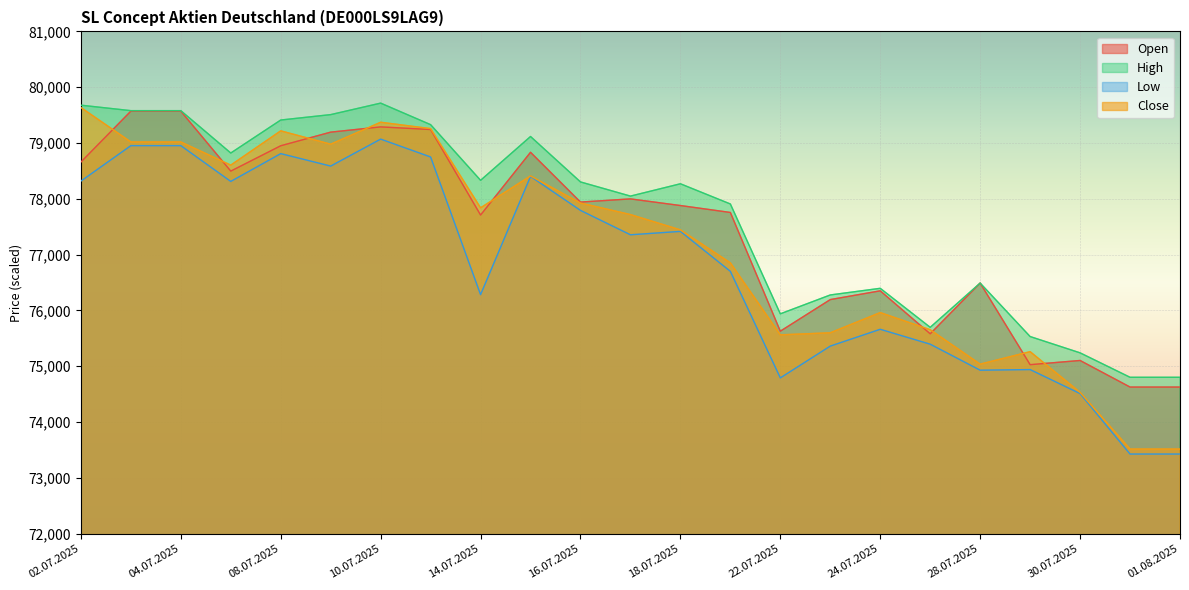

How many categories are shown in the chart?

23